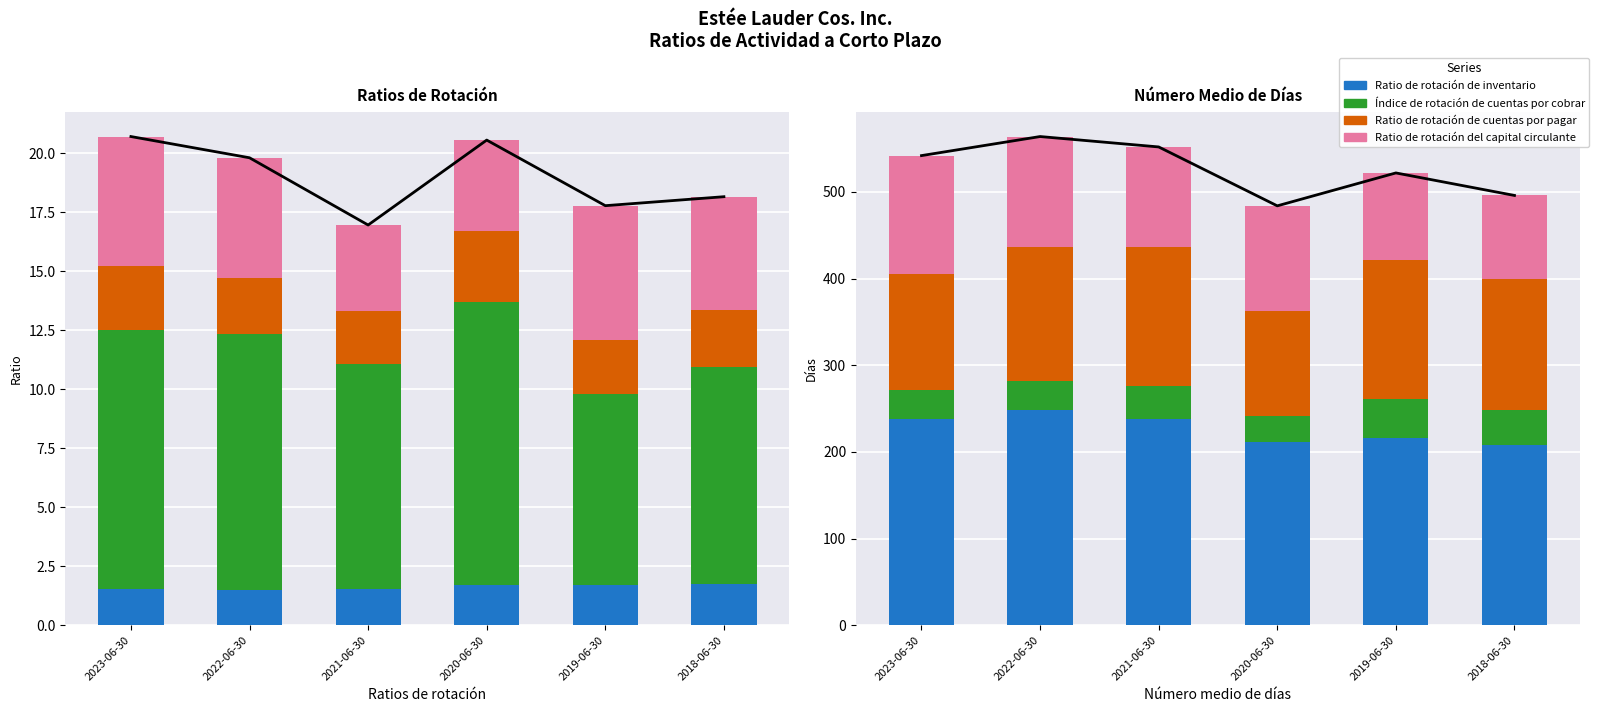

What is the label of the 1st bar from the left?

2023-06-30